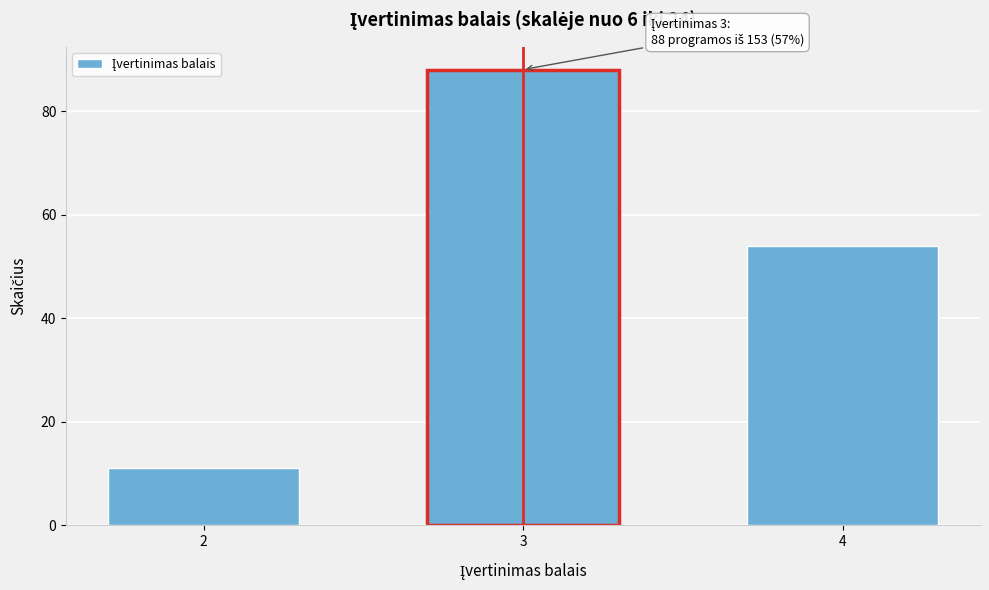

Reading left to right, list all the values displayed in this chart.

11	88	54